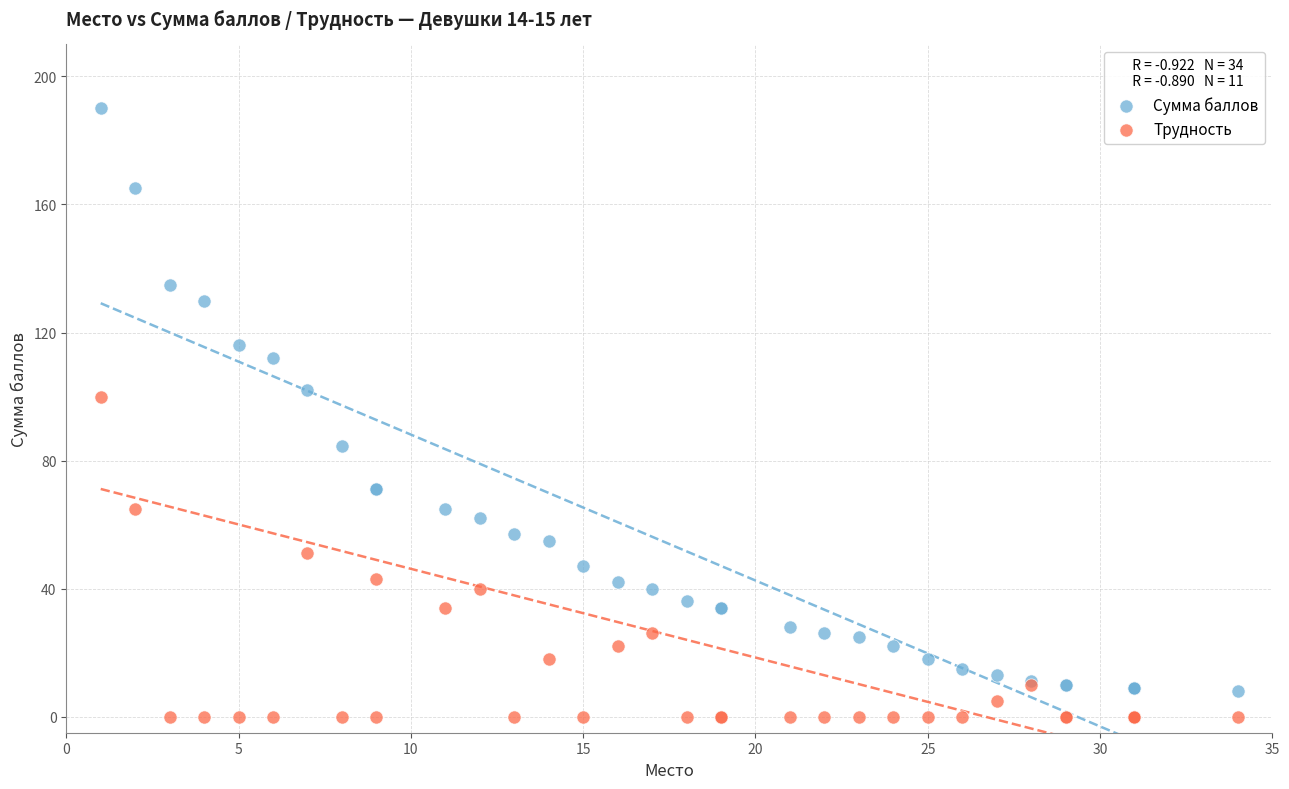

Which series reaches the minimum Y coordinate?

Трудность